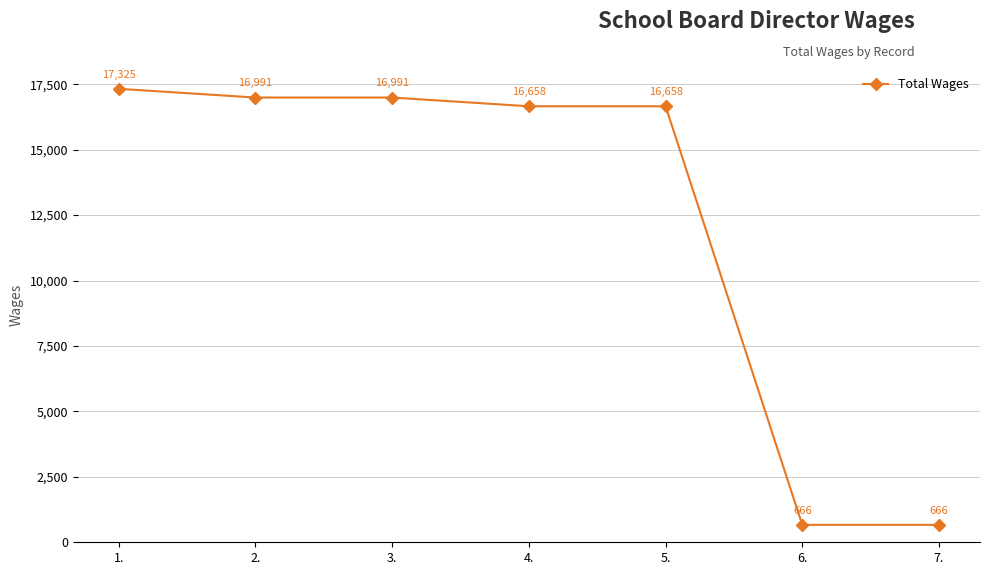

The chart shows a value of 16658 at 5.. True or false?

True